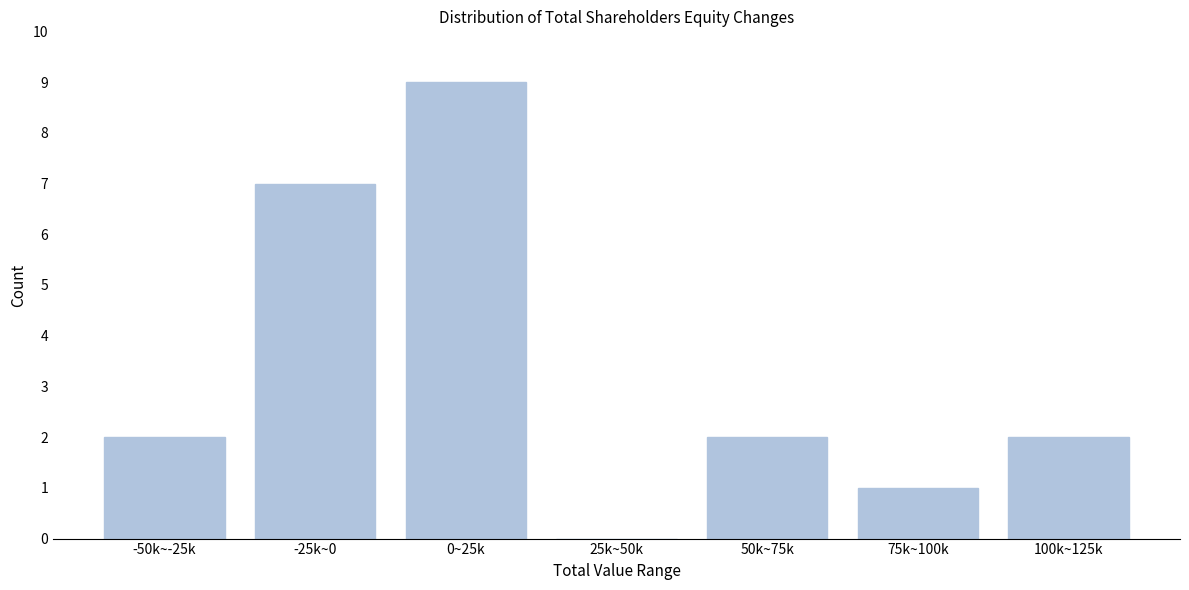

Reading left to right, what are all the values shown in this chart?

-50k~-25k=2	-25k~0=7	0~25k=9	25k~50k=0	50k~75k=2	75k~100k=1	100k~125k=2